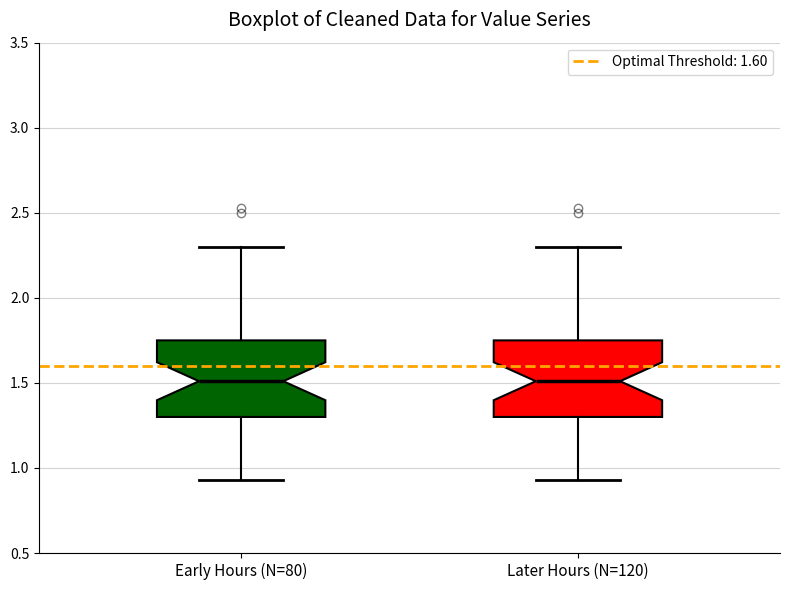

Reading left to right, read every box against the y-axis: the position of its median line, the range the box covers, and the ends of its whiskers. The values are not printed on the chart, so give them approximately, as read against the axis.

Early Hours (N=80): median 1.50, box 1.30 to 1.75, whiskers 0.95 to 2.30
Later Hours (N=120): median 1.50, box 1.30 to 1.75, whiskers 0.95 to 2.30